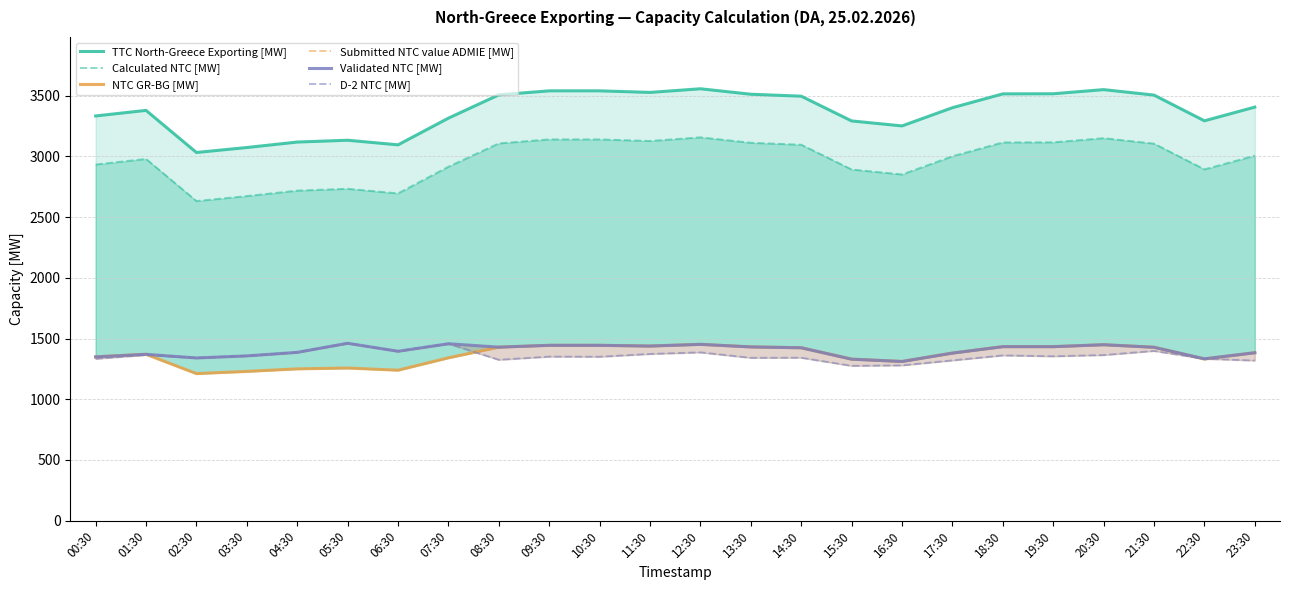

Reading right to left, what are all the values shown in this chart?

TTC North-Greece Exporting [MW]: 3407	3294	3506	3551	3517	3516	3402	3252	3293	3497	3513	3558	3528	3541	3541	3508	3316	3096	3134	3119	3074	3033	3380	3334
Calculated NTC [MW]: 3007	2894	3106	3151	3117	3116	3002	2852	2893	3097	3113	3158	3128	3141	3141	3108	2916	2696	2734	2719	2674	2633	2980	2934
NTC GR-BG [MW]: 1383	1331	1428	1449	1433	1433	1380	1311	1330	1424	1431	1452	1438	1444	1444	1429	1341	1239	1257	1250	1229	1211	1370	1349
Submitted NTC value ADMIE [MW]: 1383	1333	1428	1449	1433	1433	1380	1311	1330	1424	1431	1452	1438	1444	1444	1429	1457	1395	1461	1386	1357	1340	1370	1349
Validated NTC [MW]: 1383	1333	1428	1449	1433	1433	1380	1311	1330	1424	1431	1452	1438	1444	1444	1429	1457	1395	1461	1386	1357	1340	1370	1349
D-2 NTC [MW]: 1319	1333	1398	1364	1354	1361	1320	1279	1275	1342	1341	1386	1373	1350	1351	1325	1457	1395	1461	1386	1357	1340	1365	1333